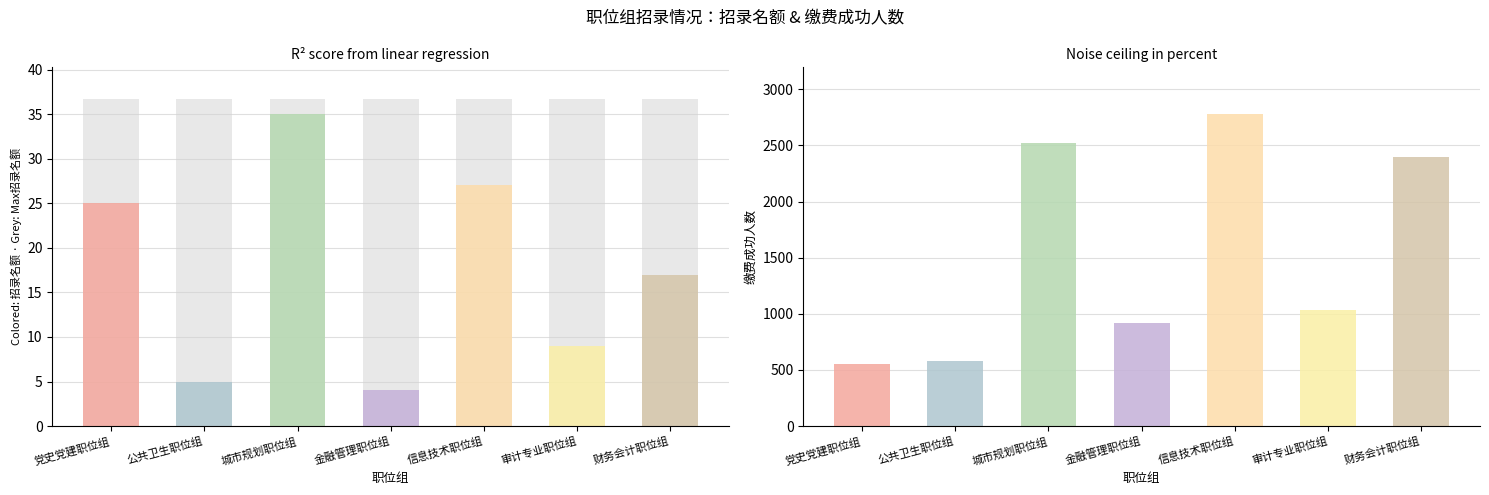

Read the 招录名额 value at 审计专业职位组.

9